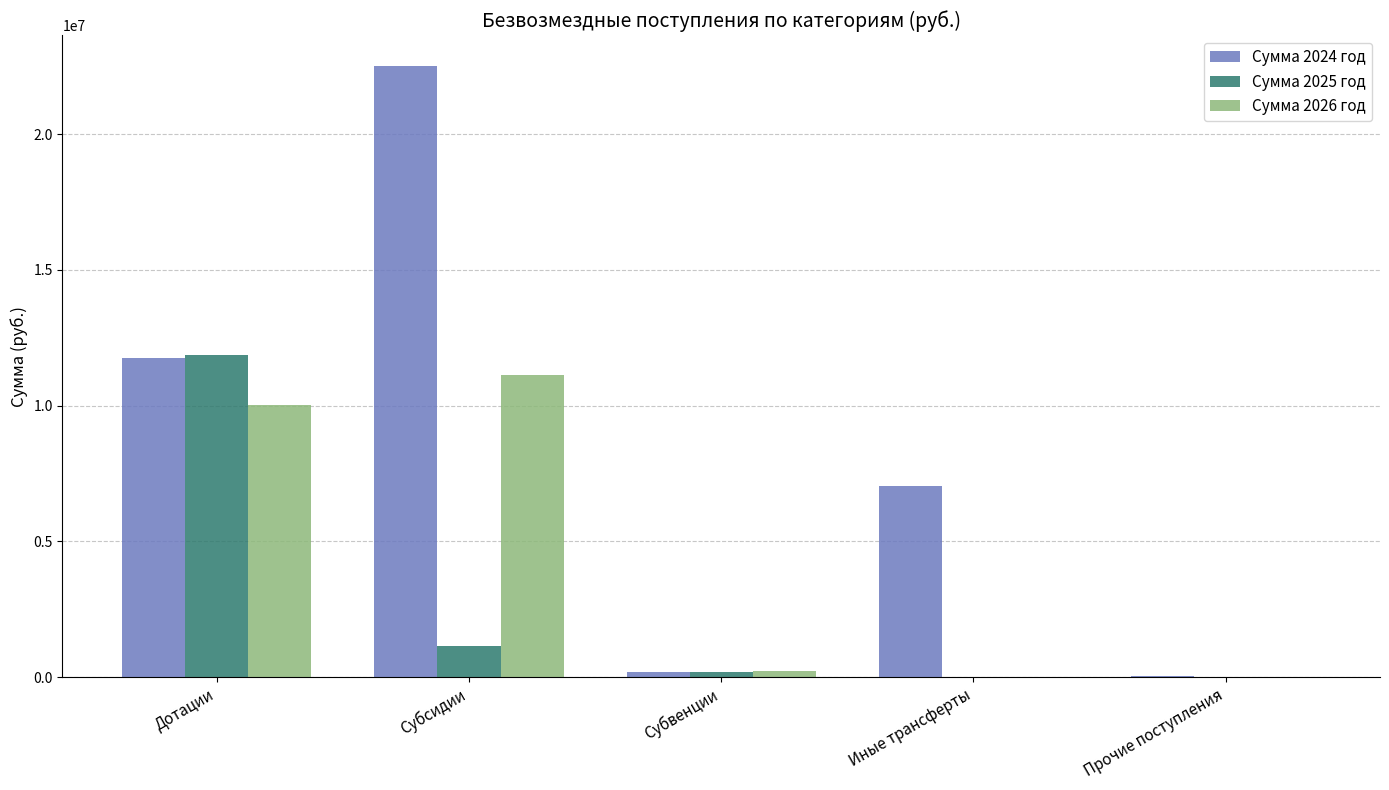

Is the value of Сумма 2024 год at Дотации greater than the value of Сумма 2026 год at Иные трансферты?

Yes